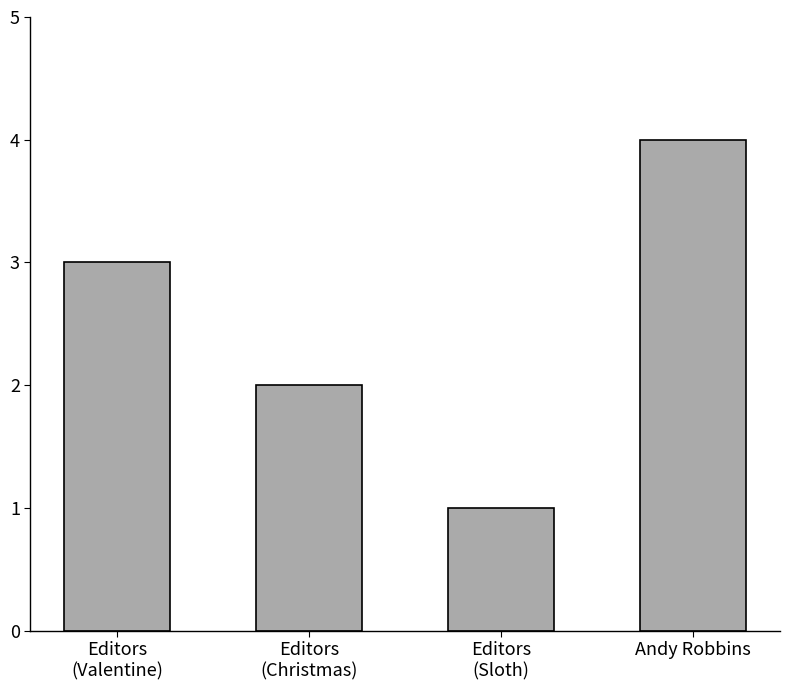

What is the sum of the values at Andy Robbins and Editors
(Christmas)?

6